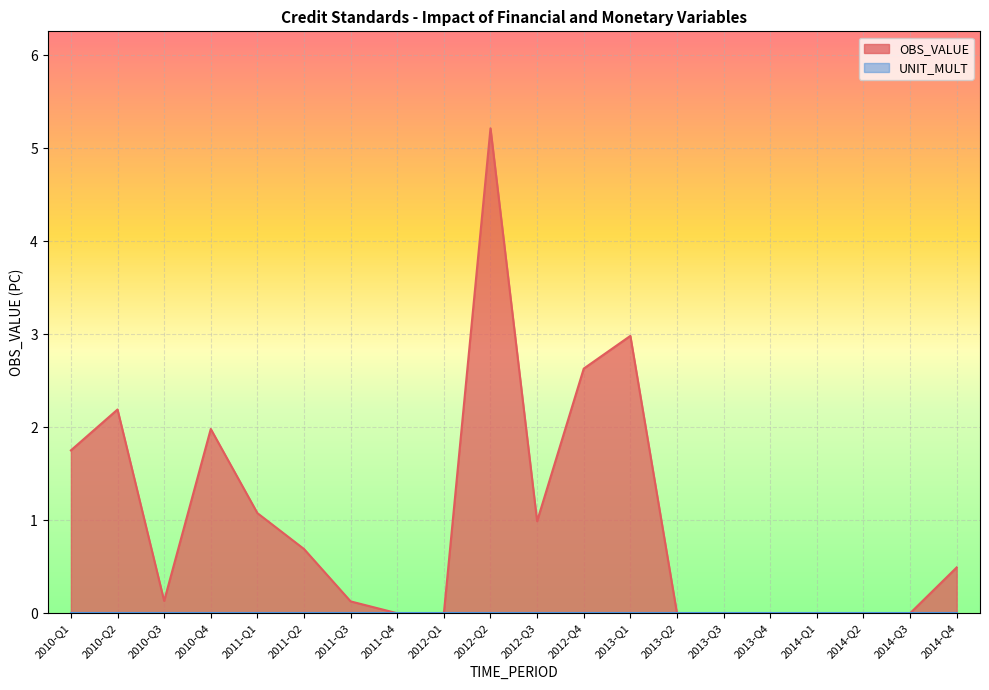

Where is the data nearest to the value 2?

2010-Q4